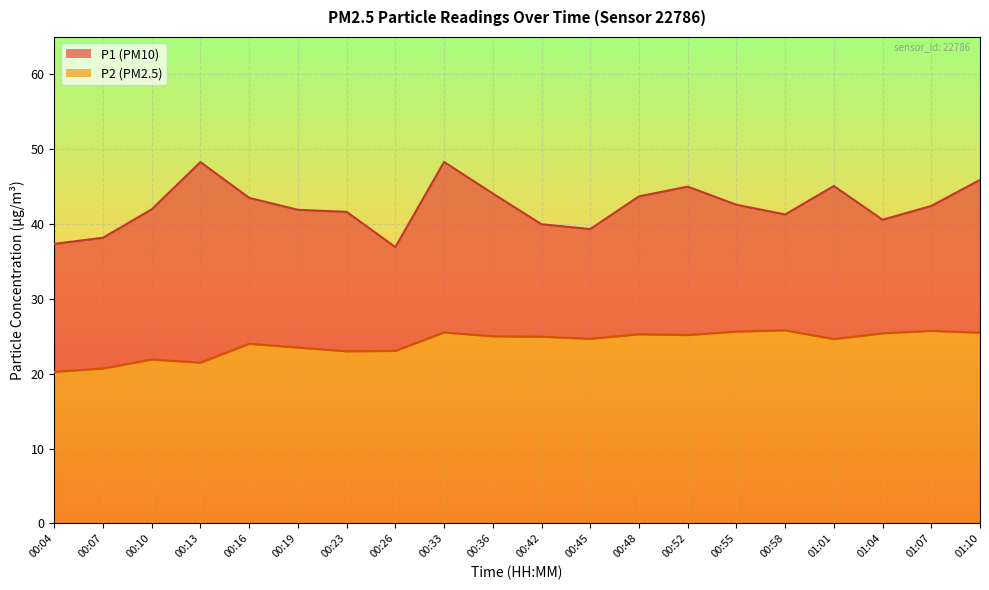

What is the difference between the highest and lowest values at 00:13?

26.8